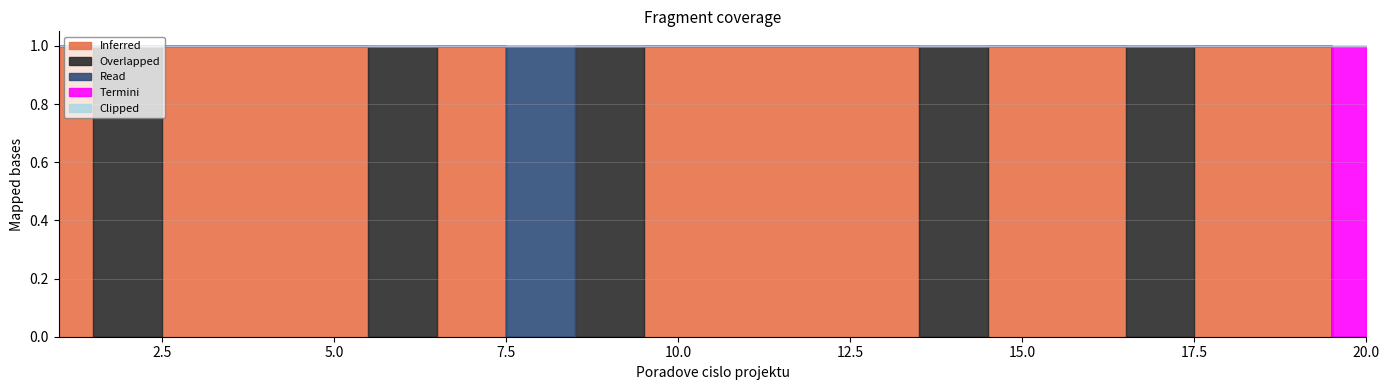

Is this an area chart (filled region under the line)?

No